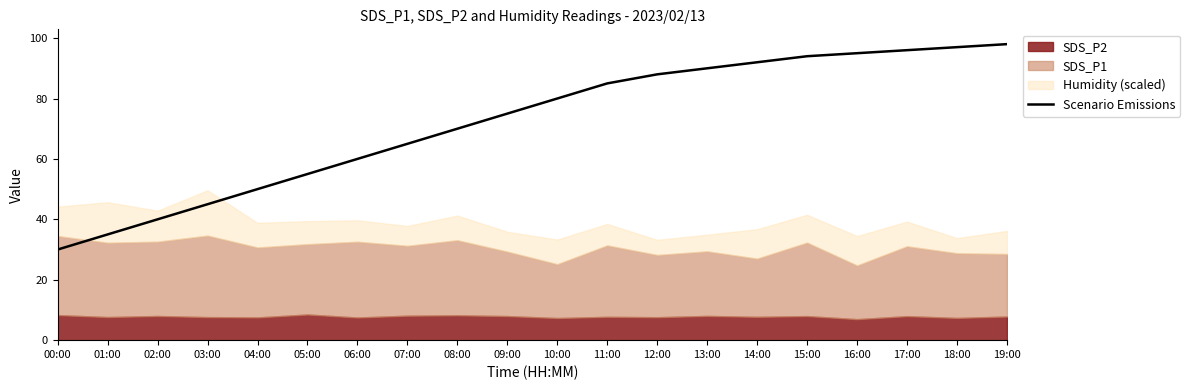

What is the maximum value for Scenario Emissions?

98